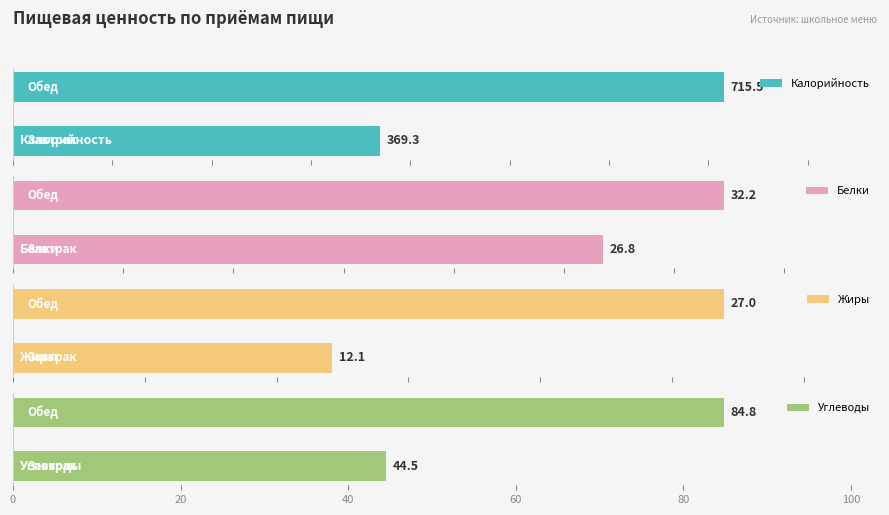

The value of Жиры at 0 is 17.7. True or false?

False